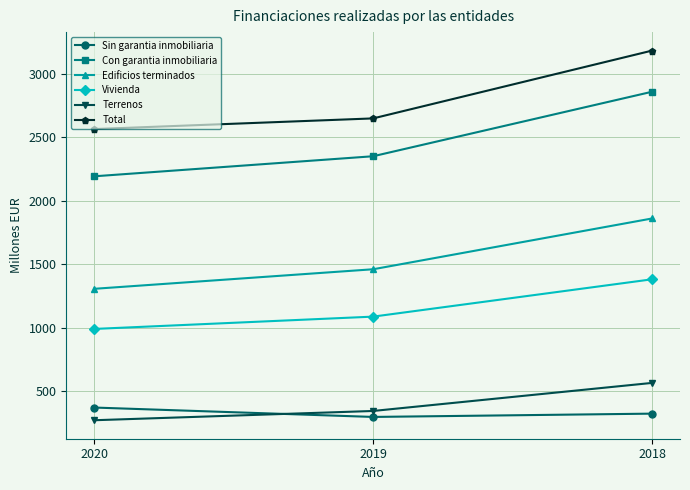

Count the number of categories in the chart.

3